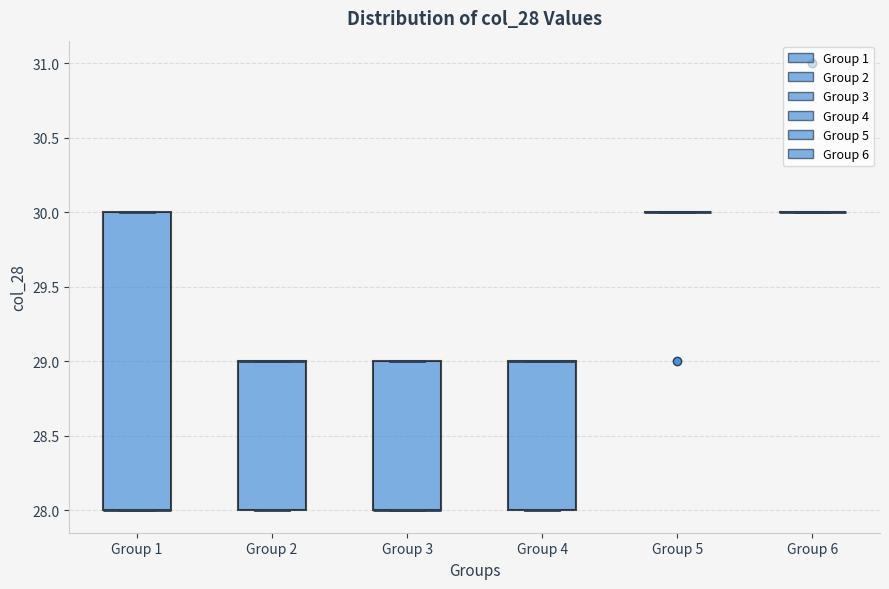

Reading left to right, read every box against the y-axis: the position of its median line, the range the box covers, and the ends of its whiskers. The values are not printed on the chart, so give them approximately, as read against the axis.

Group 1: median 28 (drawn on the box's lower edge), box 28 to 30, whiskers 28 to 30
Group 2: median 29 (drawn on the box's upper edge), box 28 to 29, whiskers 28 to 29
Group 3: median 28 (drawn on the box's lower edge), box 28 to 29, whiskers 28 to 29
Group 4: median 29 (drawn on the box's upper edge), box 28 to 29, whiskers 28 to 29
Group 5: box collapsed to a line at 30, whiskers 30 to 30
Group 6: box collapsed to a line at 30, whiskers 30 to 30